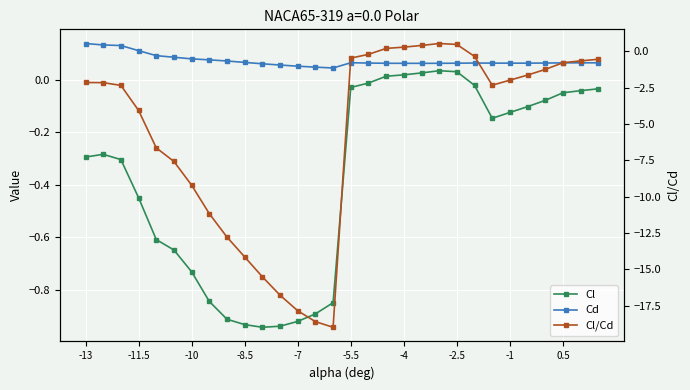

What is the sum of all Cl values?

-11.1